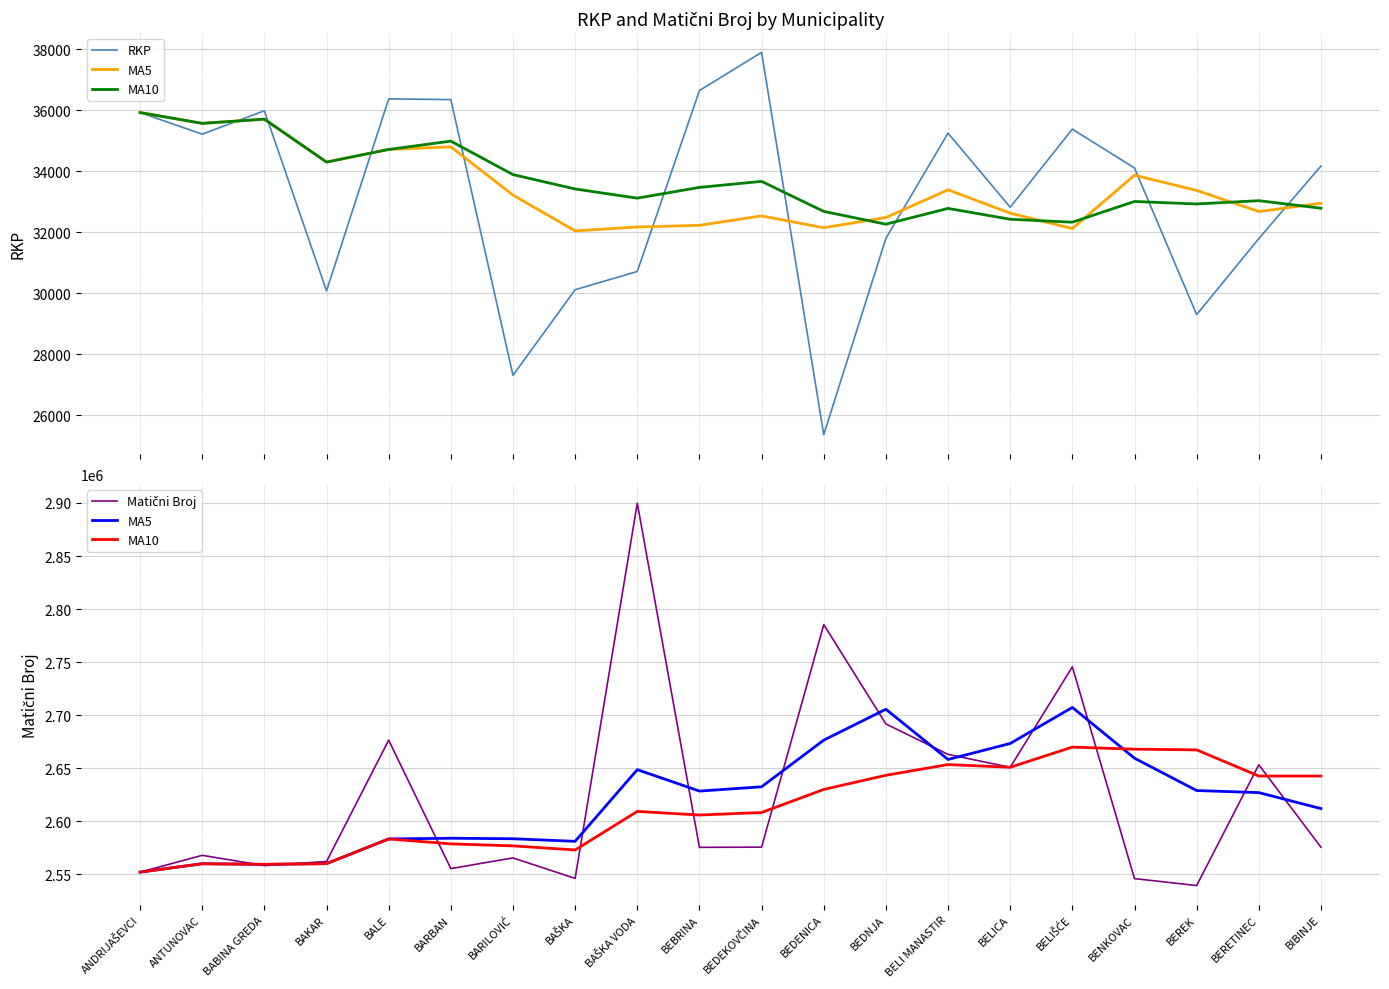

How many values in the RKP series exceed 34170?

9